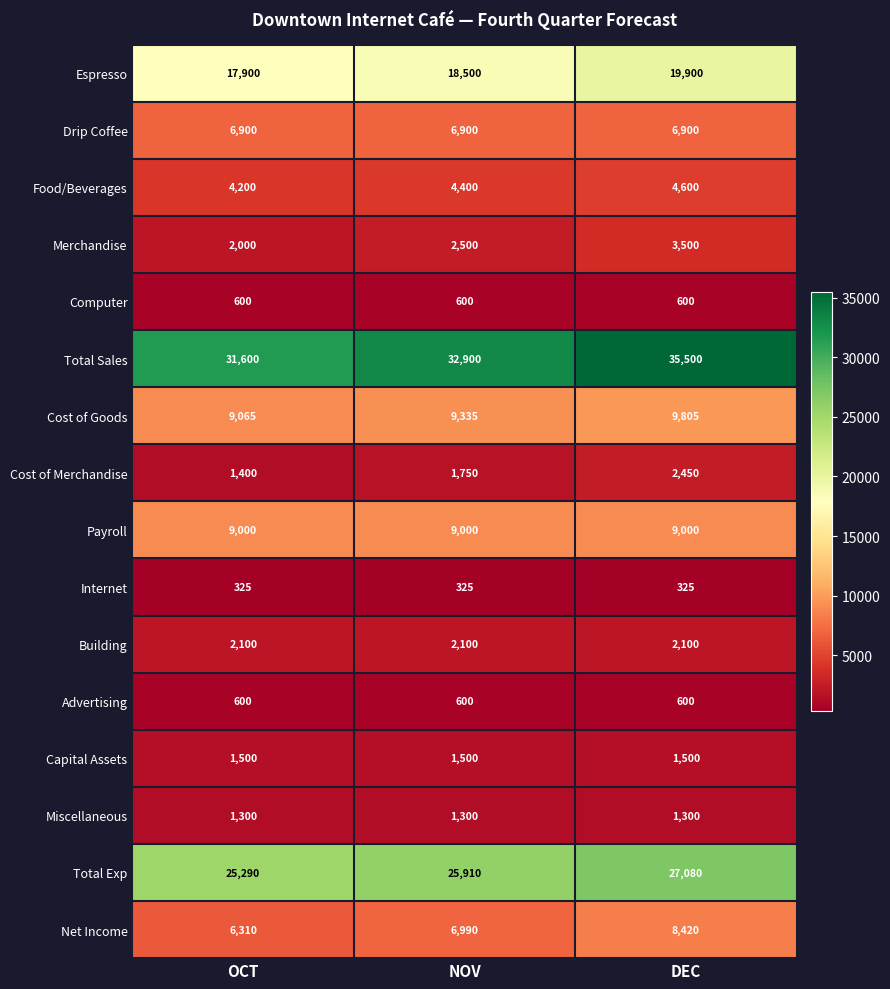

Is the value of Cost of Merchandise at DEC greater than the value of Internet at OCT?

Yes